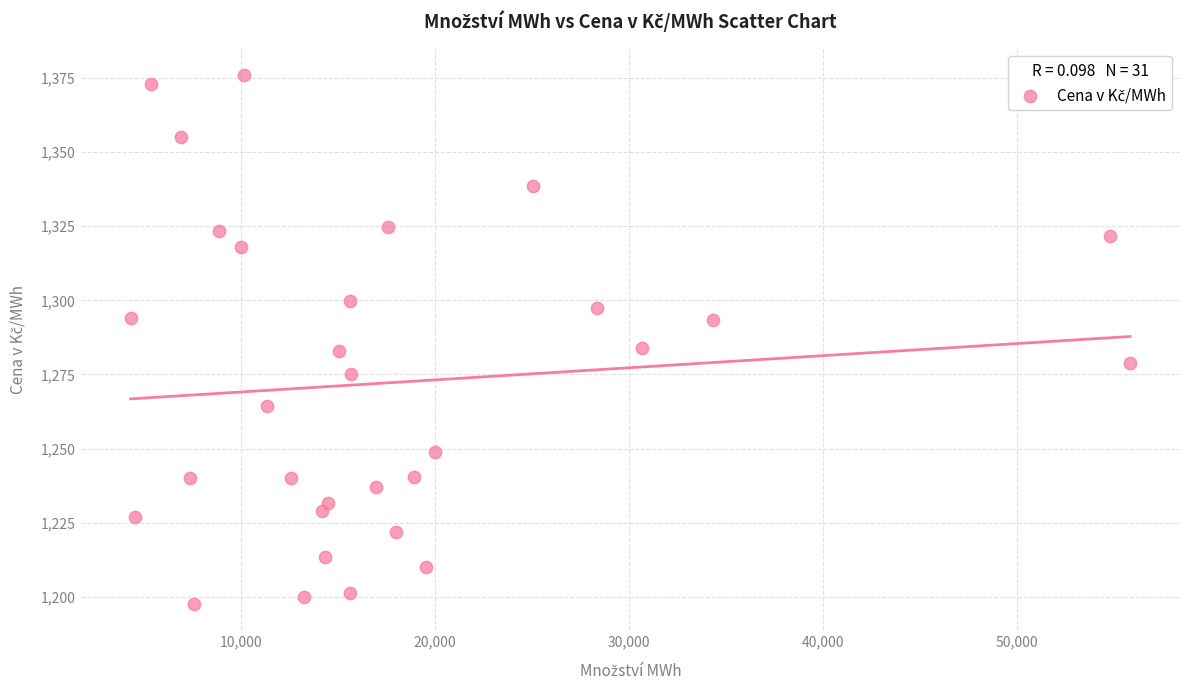

How many data points are displayed?

31